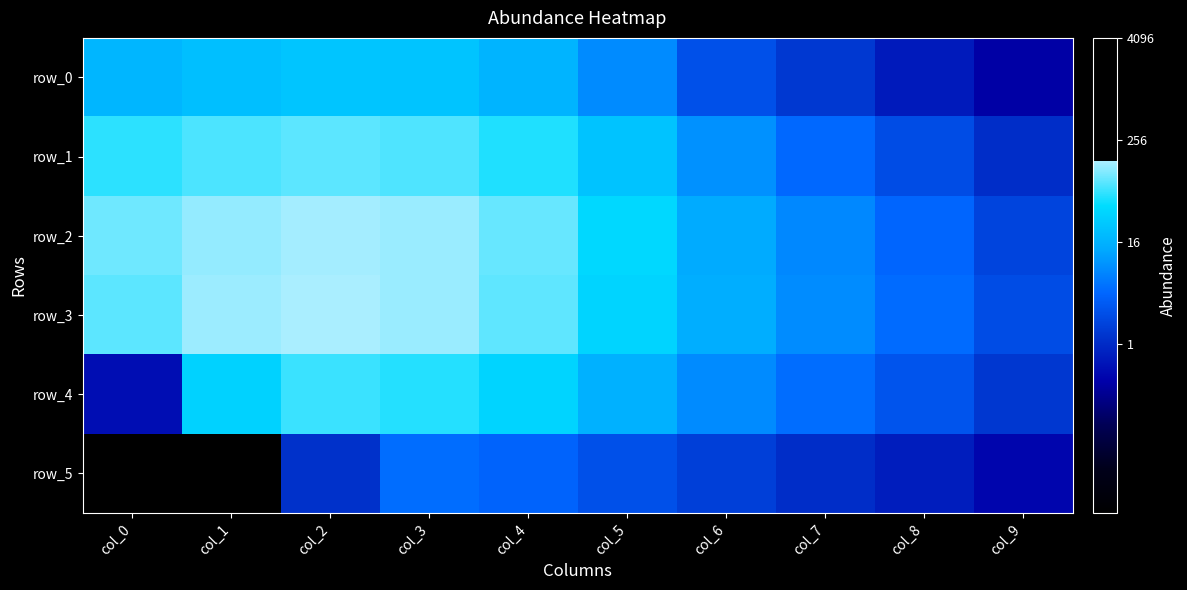

What is the average value of the row_2 series?

4.9